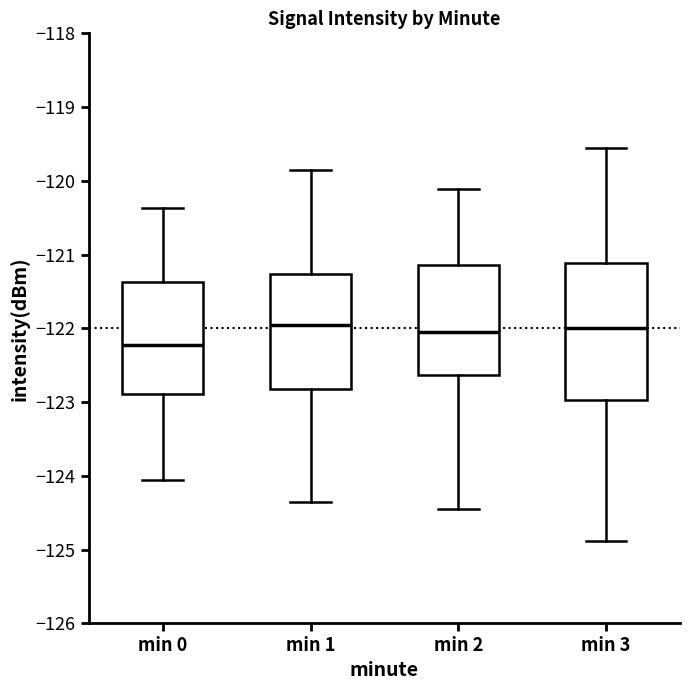

Reading left to right, transcribe this box plot: for each box, give where its median line is, the range the box spans, and where its two whiskers end, as read against the y-axis. The values are not printed on the chart, so give them approximately, as read against the axis.

min 0: median -122.2, box -122.9 to -121.4, whiskers -124.1 to -120.4
min 1: median -122.0, box -122.8 to -121.3, whiskers -124.4 to -119.9
min 2: median -122.1, box -122.6 to -121.1, whiskers -124.4 to -120.1
min 3: median -122.0, box -123.0 to -121.1, whiskers -124.9 to -119.6